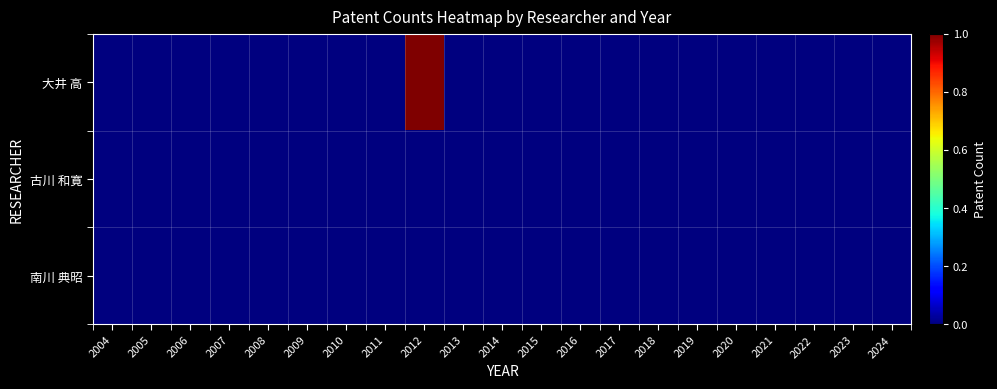

At how many categories does at least one series exceed 0?

1